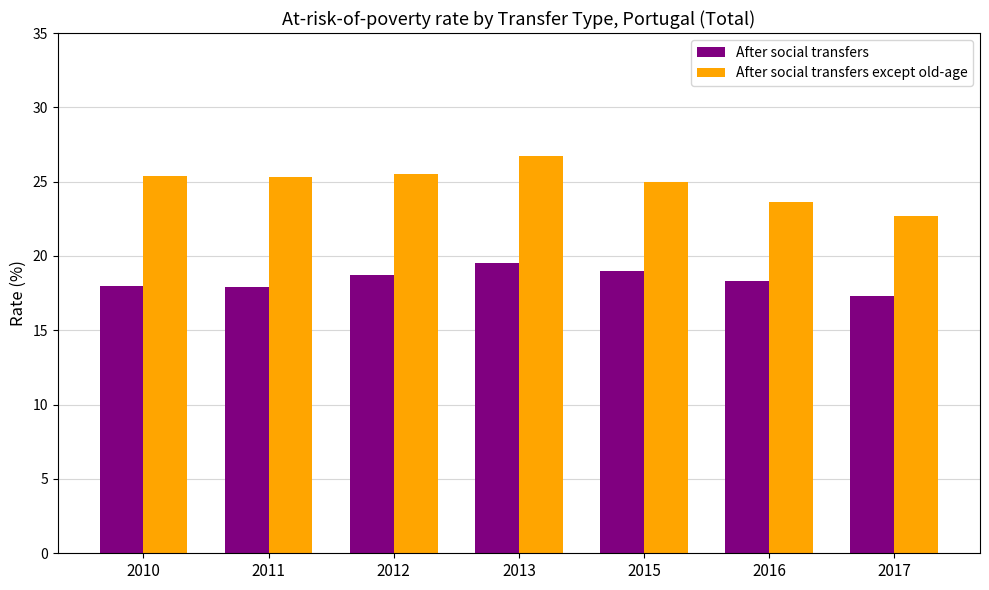

Rank the series at 2010 from lowest to highest value.

After social transfers, After social transfers except old-age